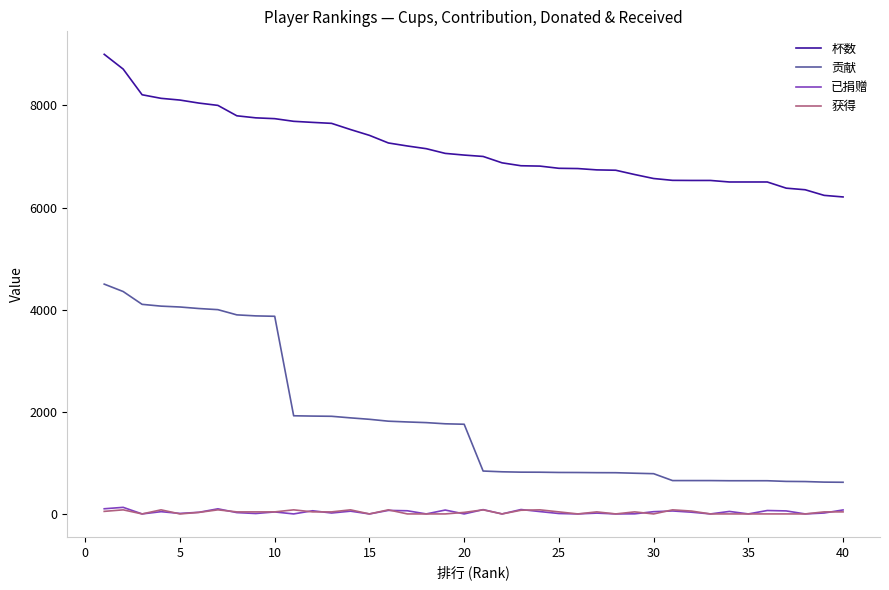

True or false: 已捐赠 and 贡献 intersect in this chart.

False